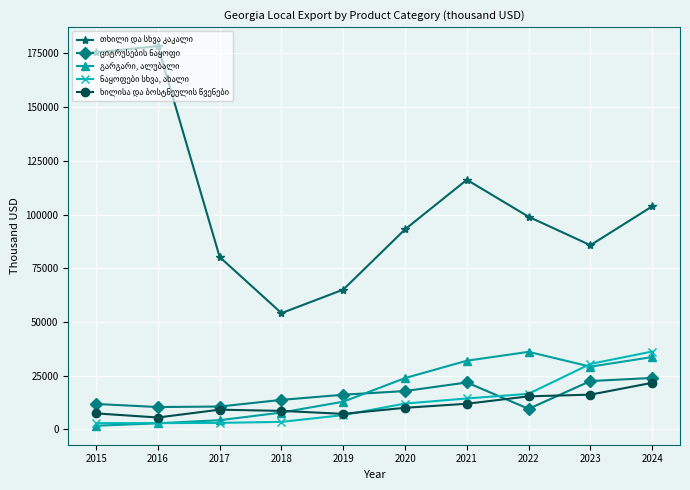

What is the spread (max minus min) of values at 2020?

83050.2